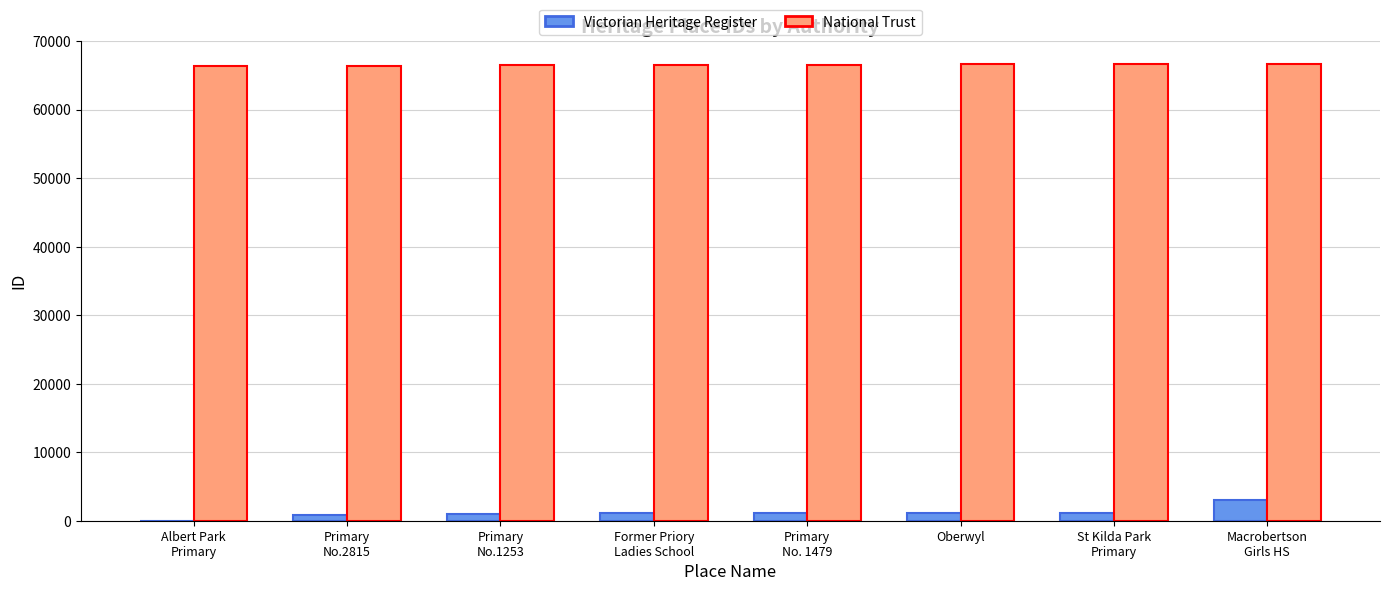

Which series has the largest total across all categories?

National Trust